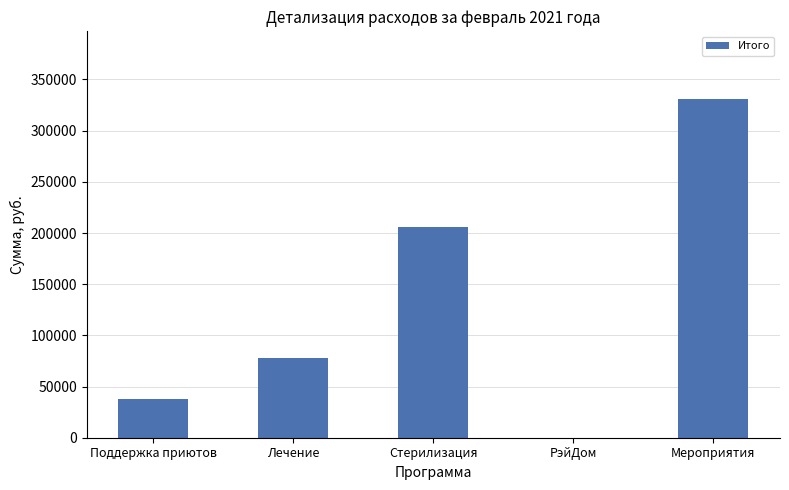

Are the bars horizontal?

No